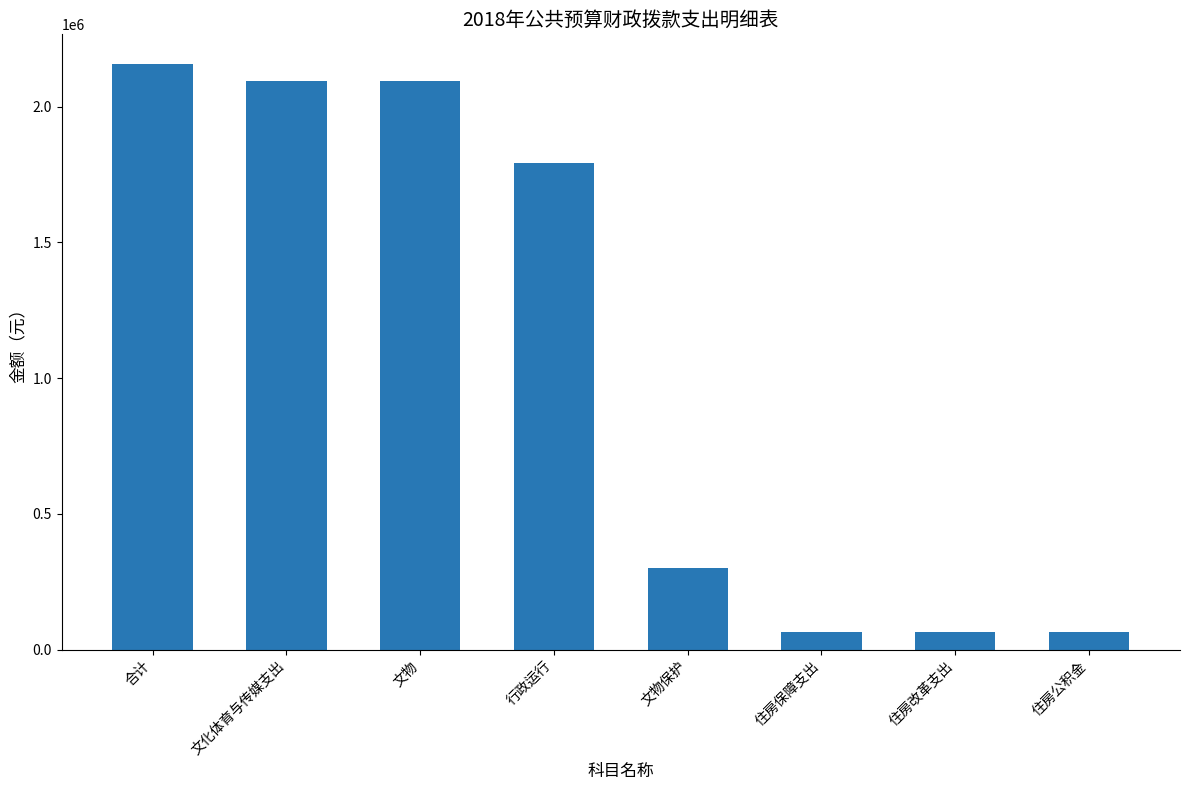

How many bars are there in total?

8